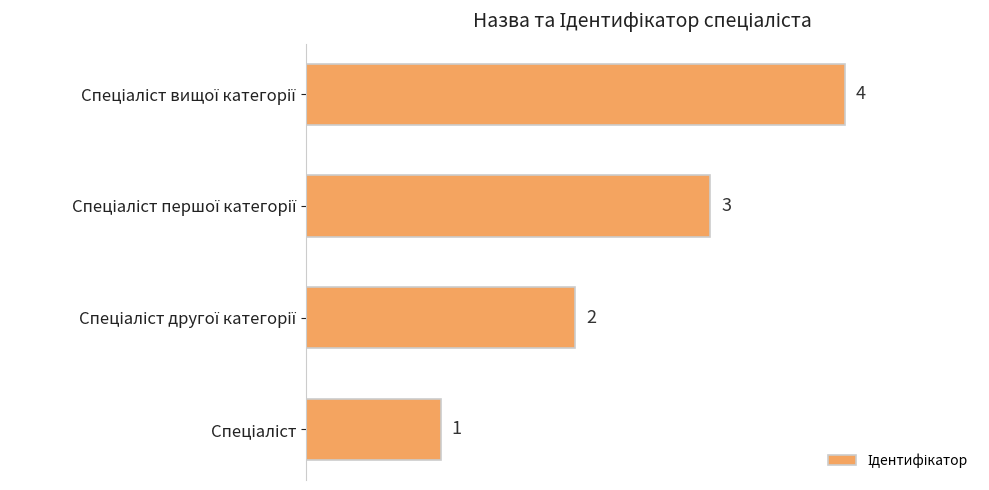

How many bars are there in total?

4